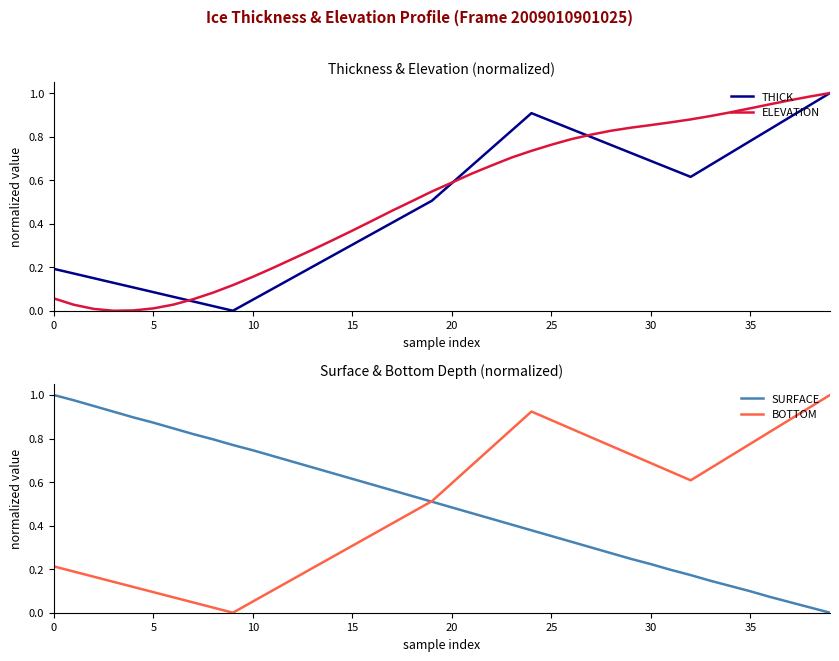

The value of ELEVATION at 32 is 0.9. True or false?

True